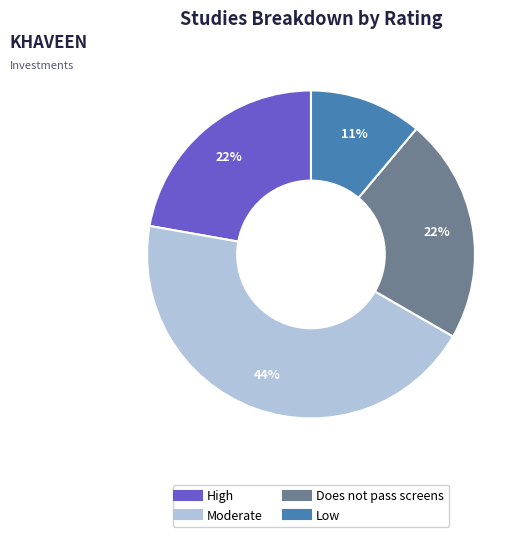

Which has a higher value, Moderate or High?

Moderate